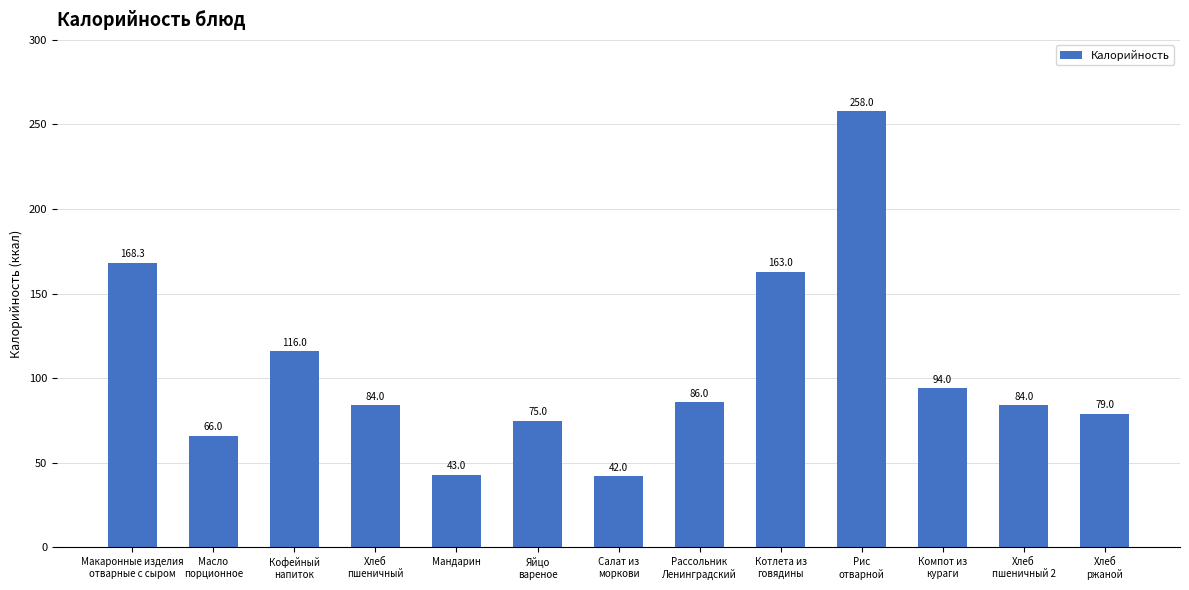

Is it true that the value at Яйцо
вареное is 75.0?

True